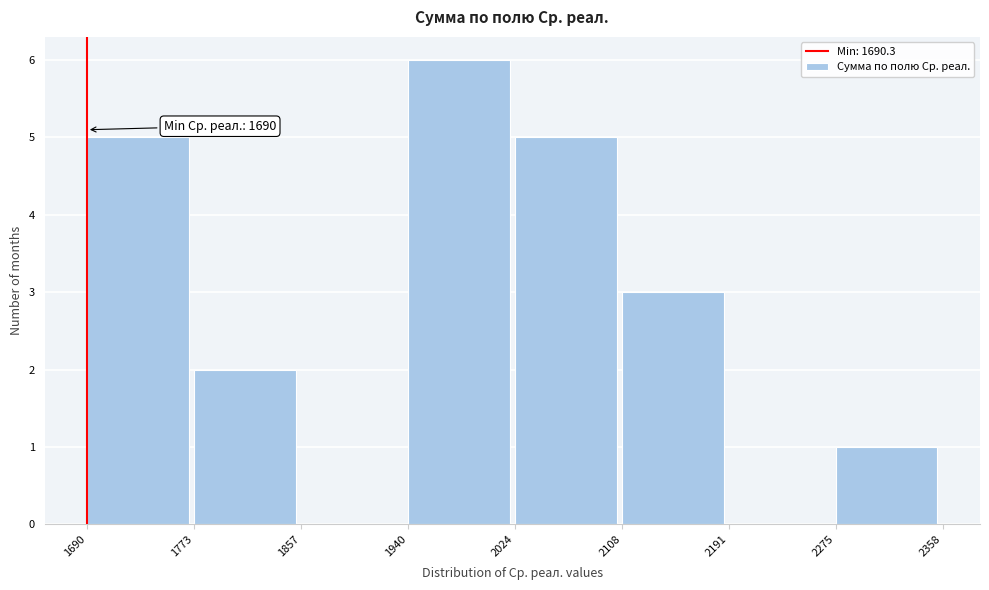

Which range on the x-axis has the tallest bar?

1940 to 2024